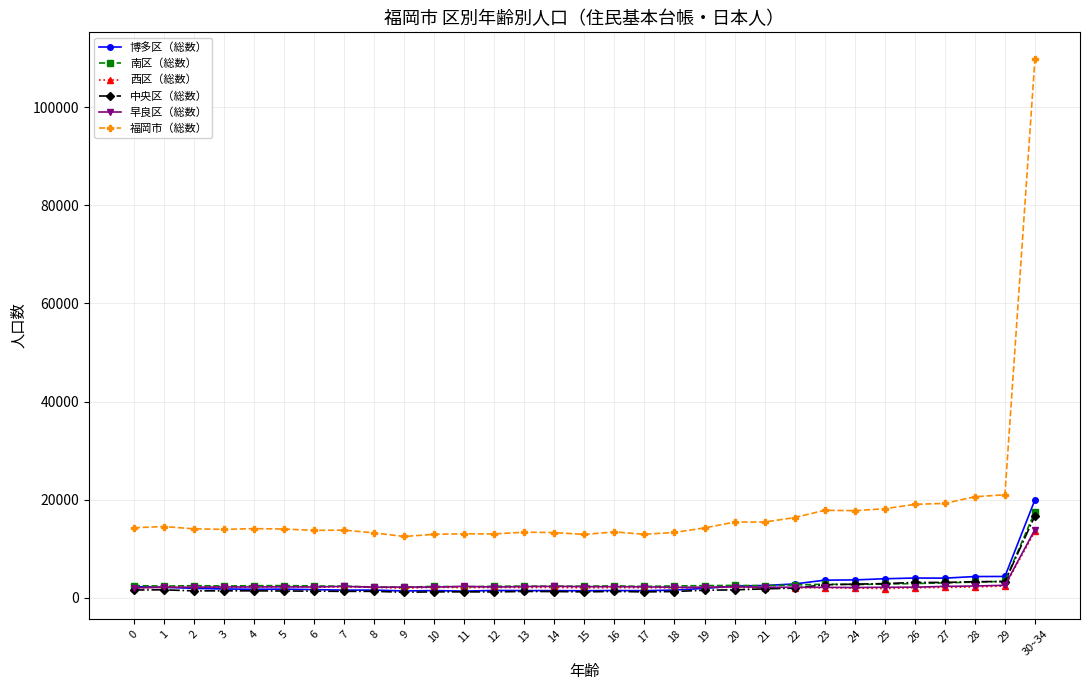

At which label does 西区（総数） reach its peak?

30~34